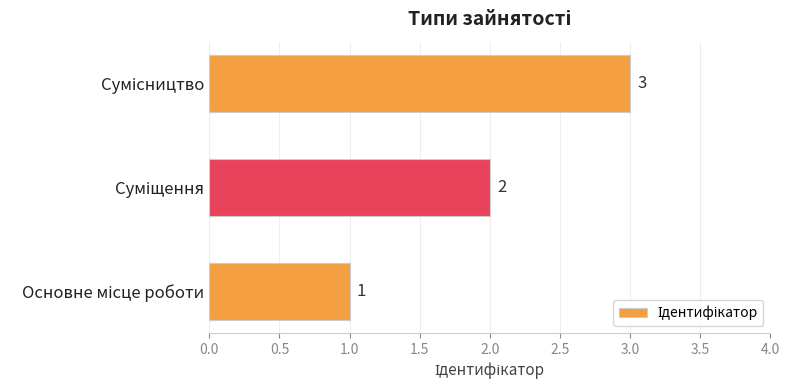

How many values are between 1 and 3?

3